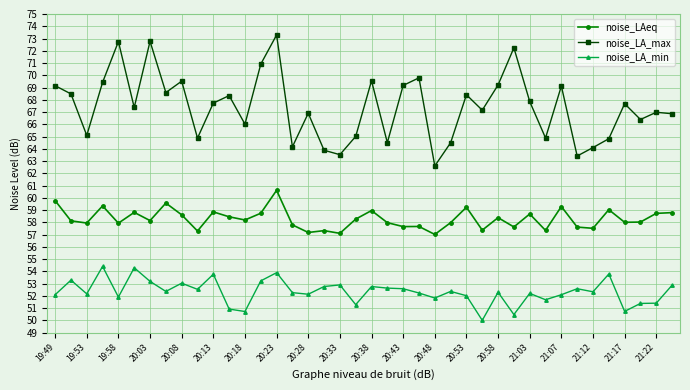

List the series in order of their peak value, lowest first.

noise_LA_min, noise_LAeq, noise_LA_max